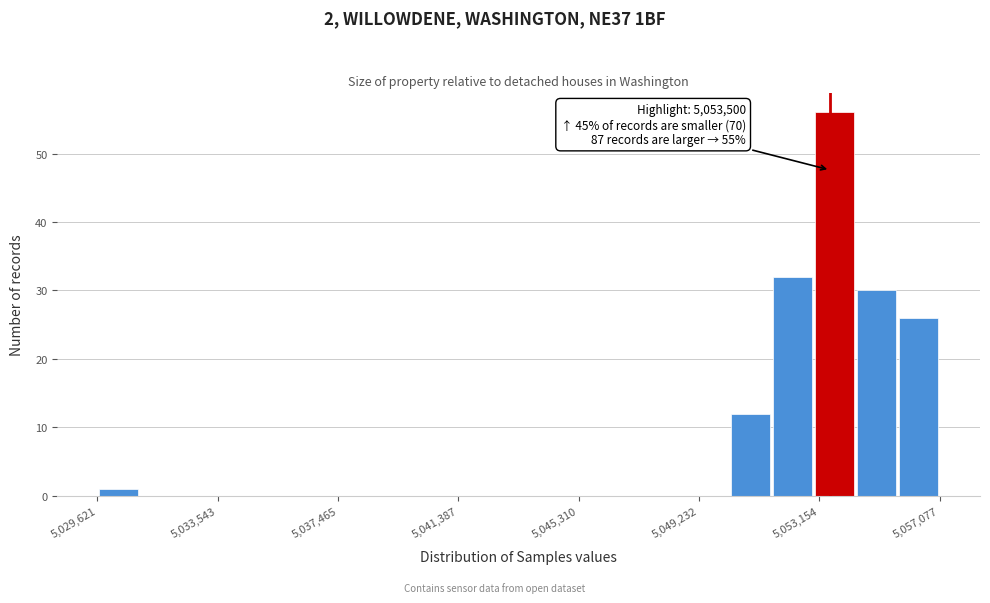

Around what value on the x-axis is the tallest bar? Give the approximate position of its centre, as read against the axis.

5053500